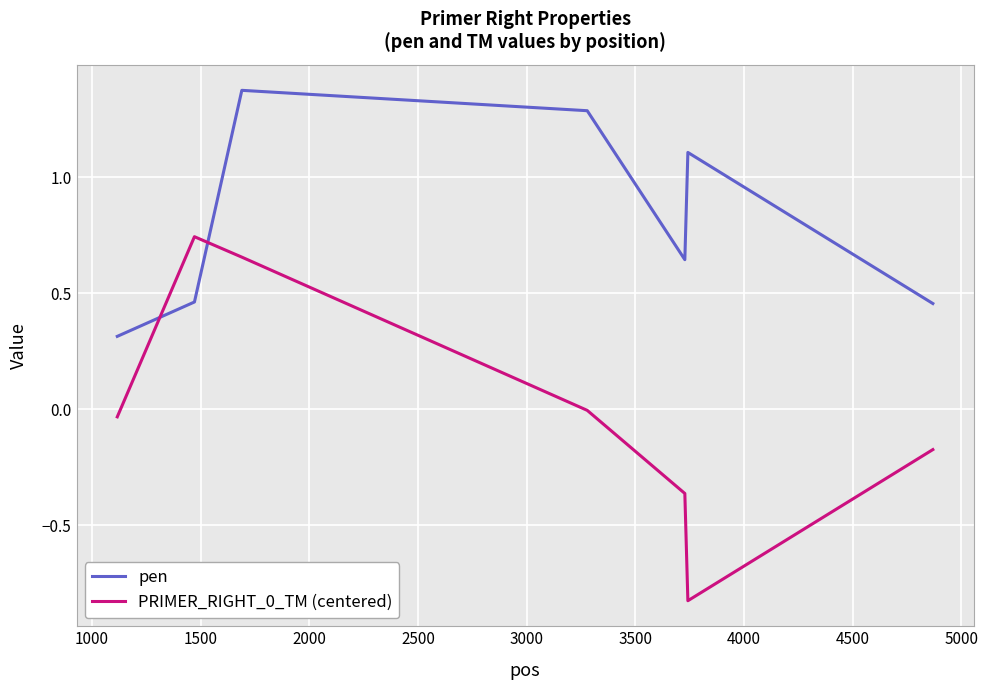

Which series has the largest total across all categories?

pen